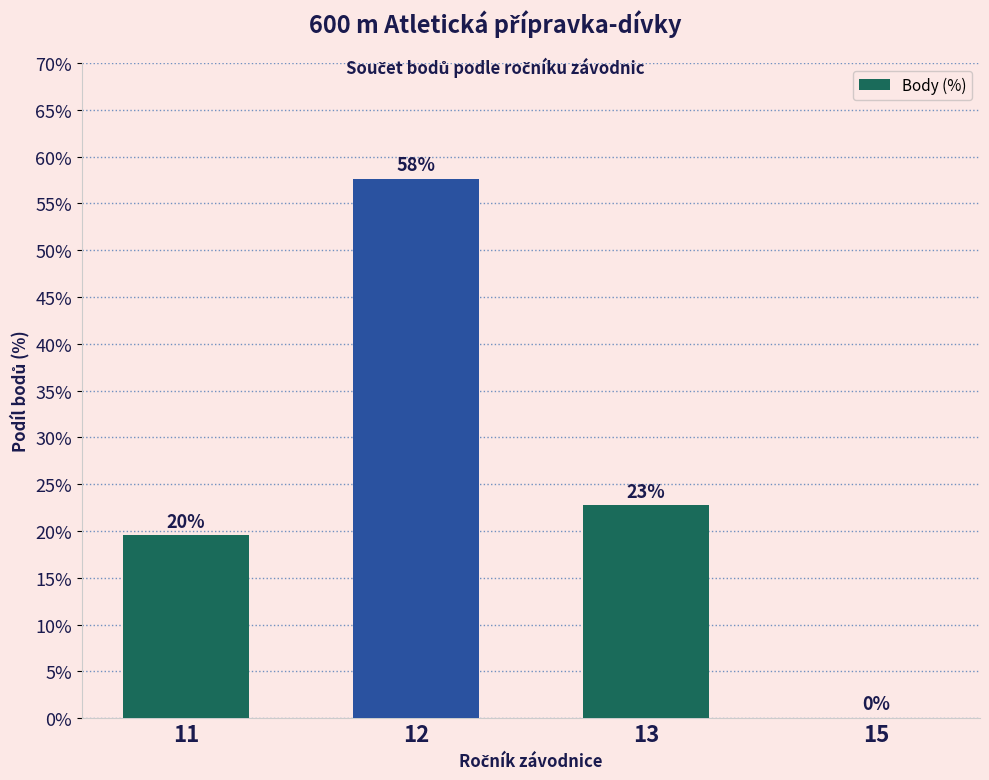

Are the bars horizontal?

No